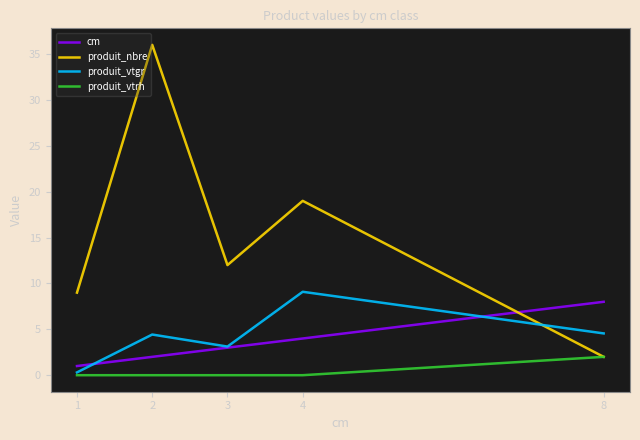

How many intersections are there between produit_vtgr and produit_nbre?

1